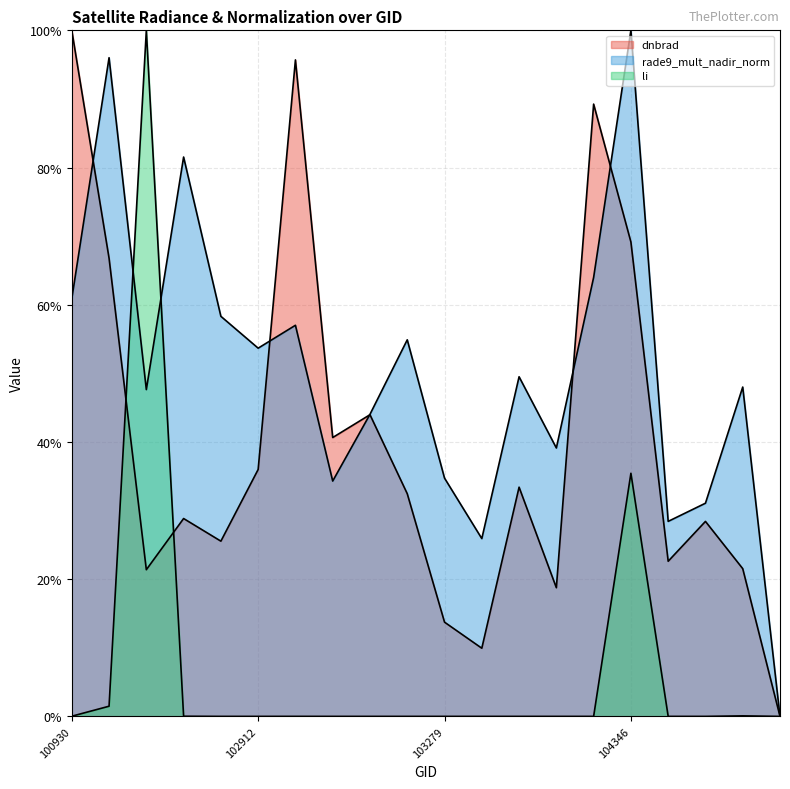

Which category has the lowest value in the dnbrad series?

108193